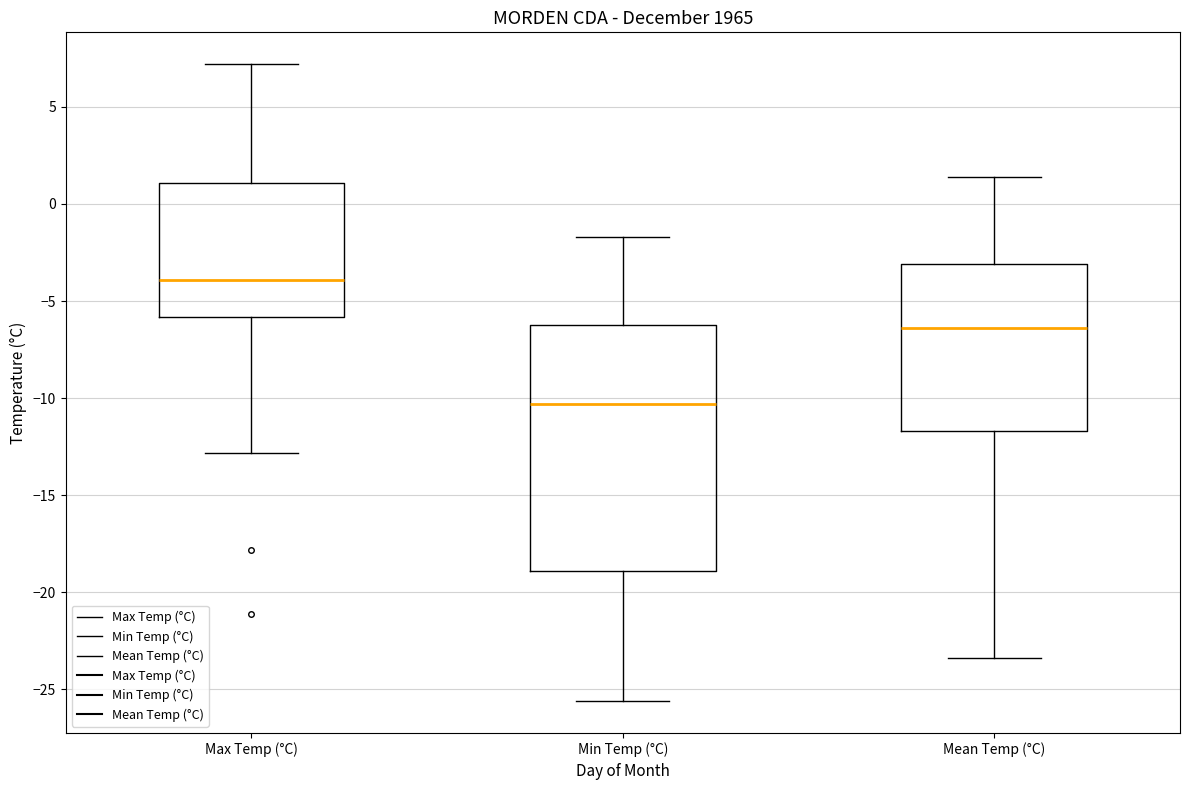

Which box's median line is the lowest?

Min Temp (°C)